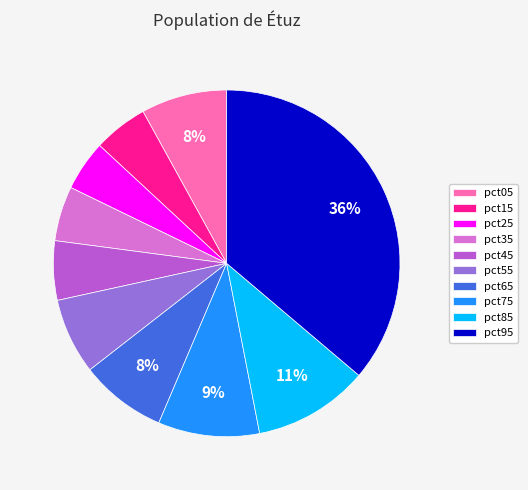

Which slice is the largest?

pct95